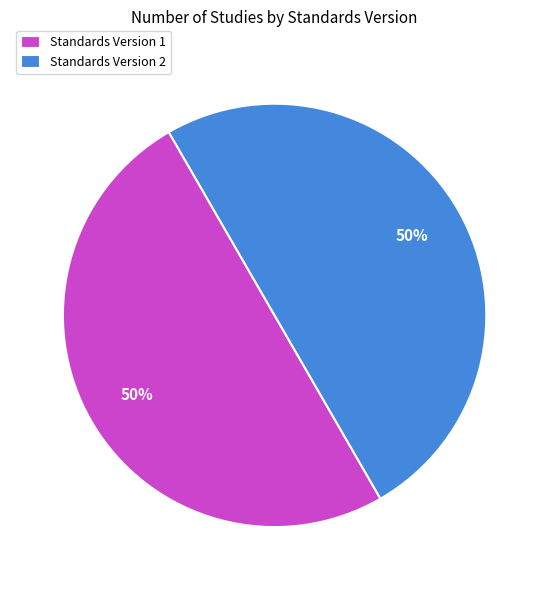

What is the ratio of the value at Standards Version 1 to the value at Standards Version 2?

1.0